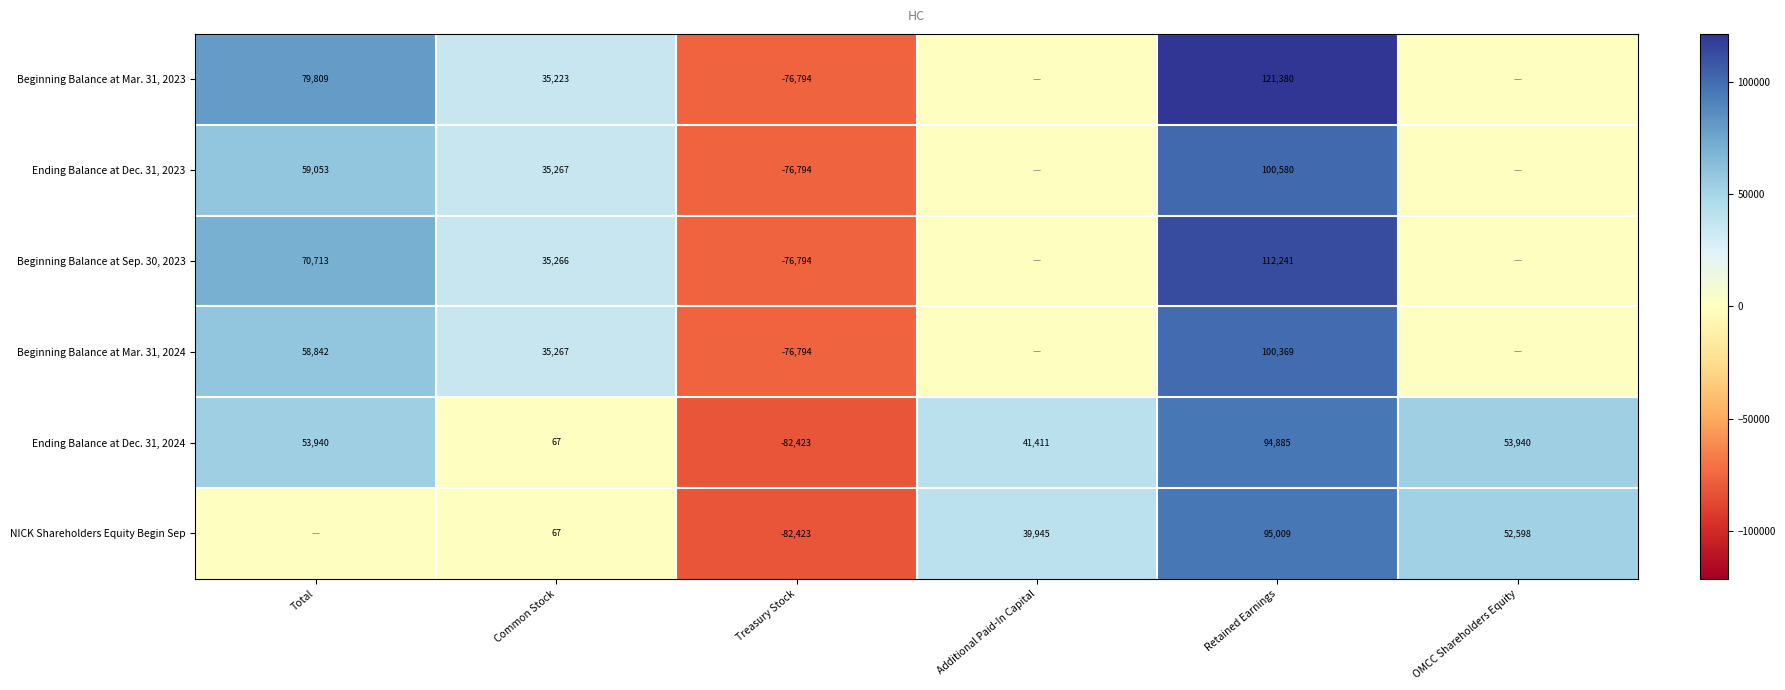

Is the value of Ending Balance at Dec. 31, 2024 at Treasury Stock greater than the value of Beginning Balance at Sep. 30, 2023 at Treasury Stock?

No